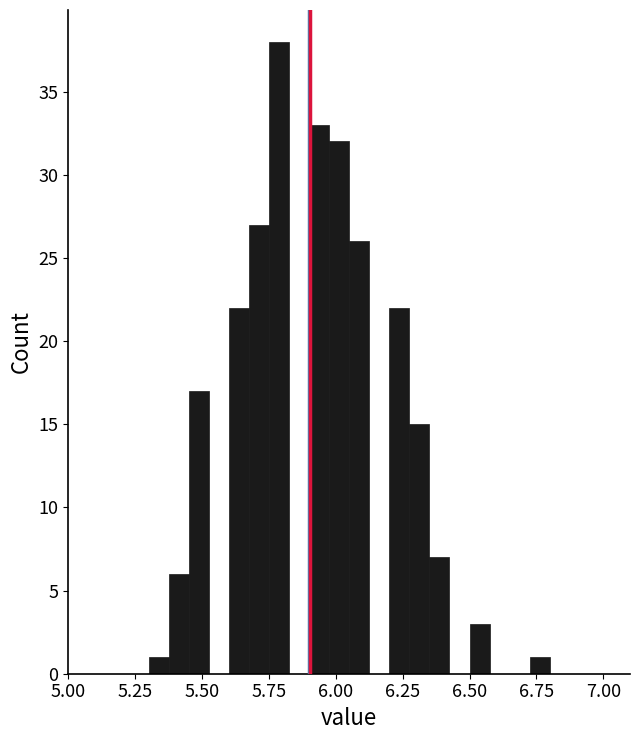

Around what value on the x-axis is the tallest bar? Give the approximate position of its centre, as read against the axis.

5.80